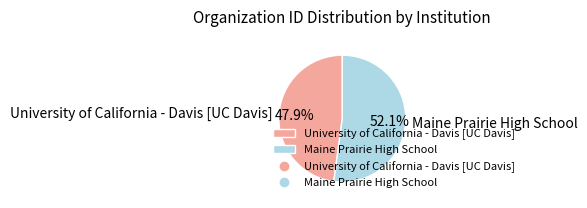

Which category has the biggest portion of the pie?

Maine Prairie High School